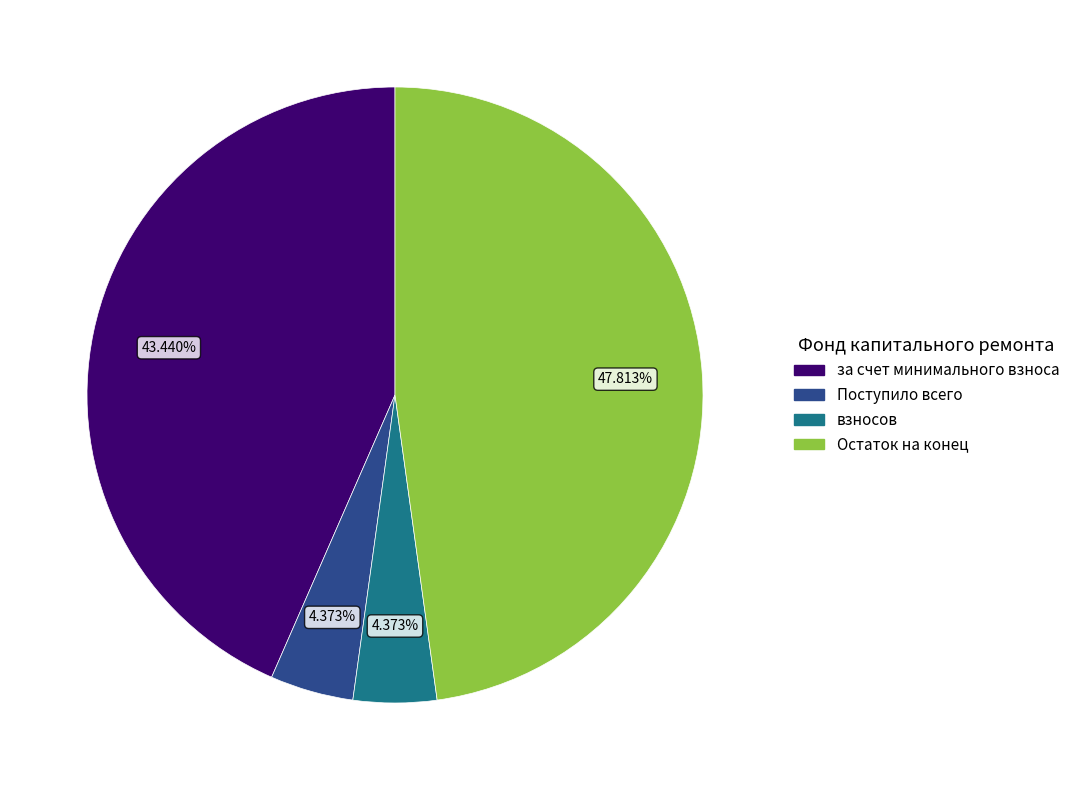

To the nearest percent, what is the difference between the largest and smallest slice percentages?

43%